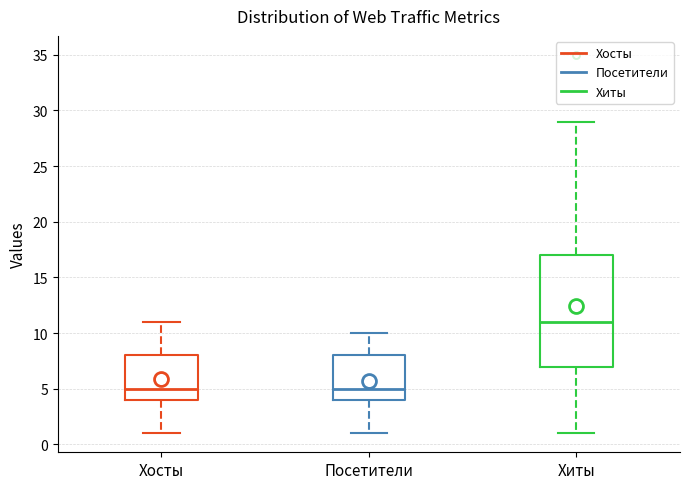

Which box is the tallest, from its lower edge to its upper edge?

Хиты